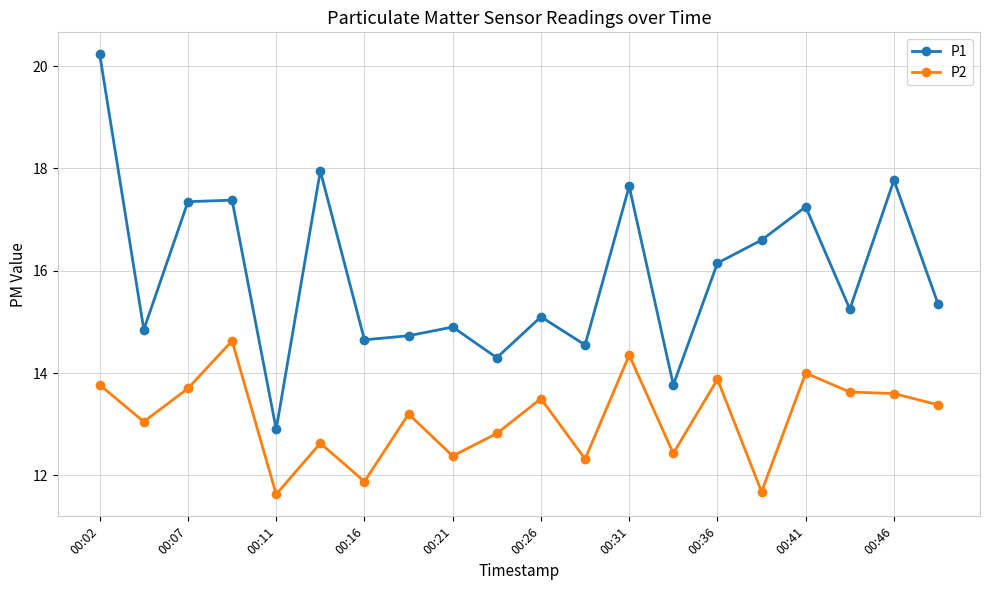

True or false: P2 and P1 intersect in this chart.

False